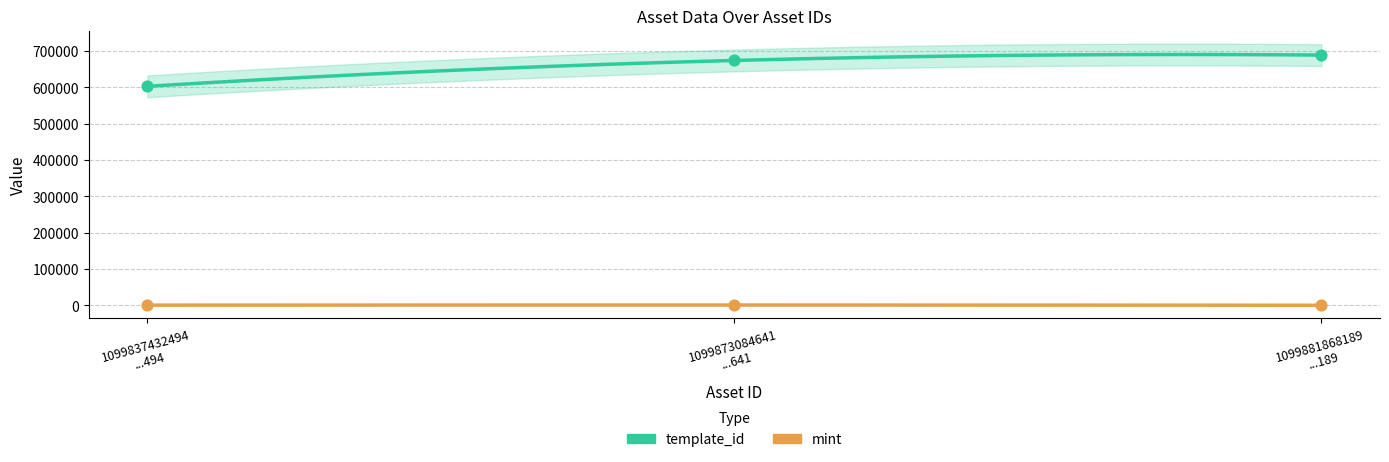

Which series has the largest total across all categories?

template_id